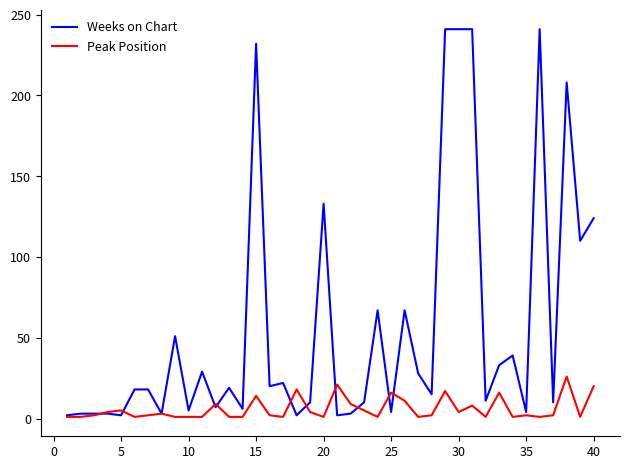

Which series has the largest range (max minus min)?

Weeks on Chart